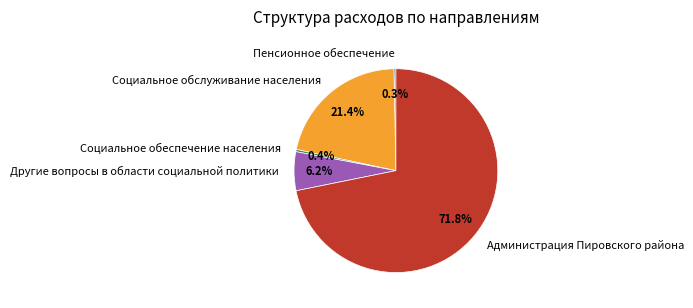

The Другие вопросы в области социальной политики slice represents 6% of the pie. True or false?

True